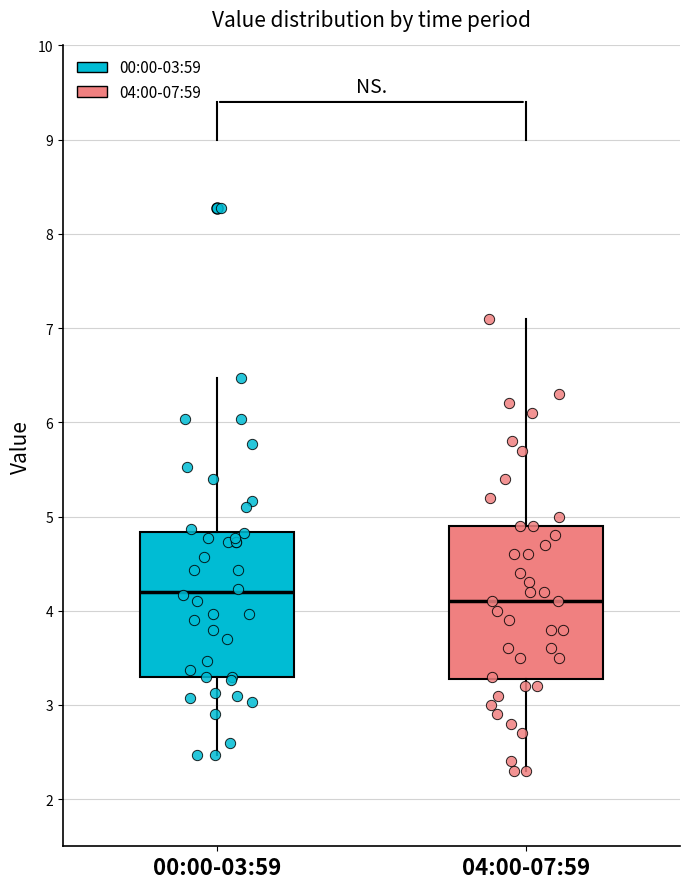

Reading left to right, transcribe this box plot: for each box, give where its median line is, the range the box spans, and where its two whiskers end, as read against the y-axis. The values are not printed on the chart, so give them approximately, as read against the axis.

00:00-03:59: median 4.2, box 3.3 to 4.8, whiskers 2.5 to 6.5
04:00-07:59: median 4.1, box 3.3 to 4.9, whiskers 2.3 to 7.1